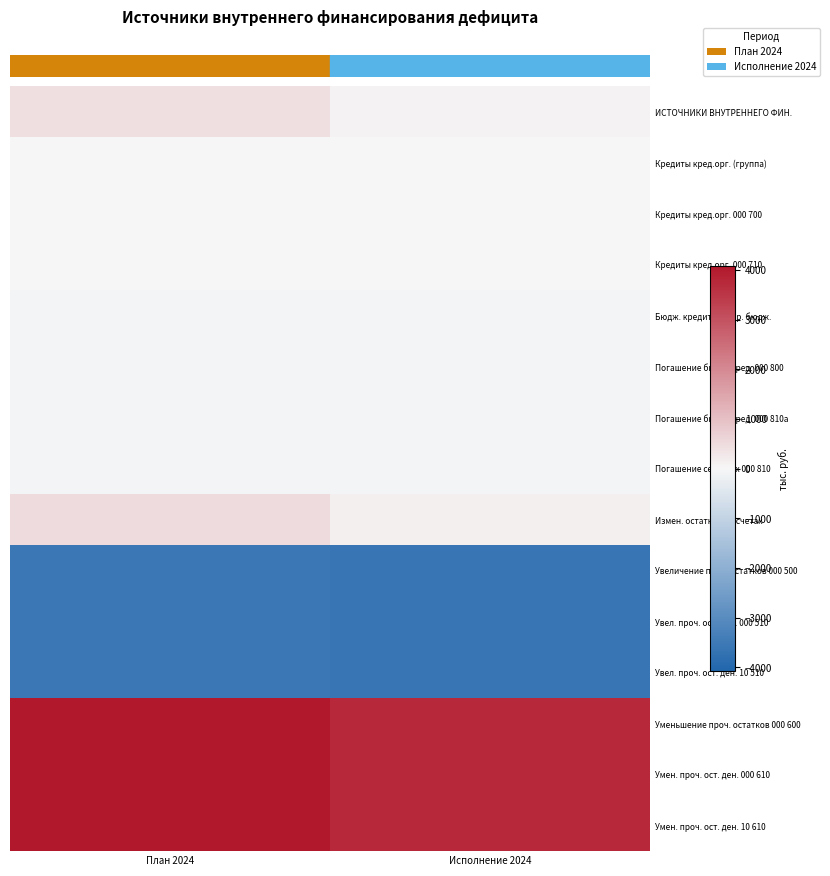

Rank the series by their maximum value, from lowest to highest.

Увеличение проч. остатков 000 500, Увел. проч. ост. ден. 000 510, Увел. проч. ост. ден. 10 510, Бюдж. кредиты из др. бюдж., Погашение бюдж. кред. 000 800, Погашение бюдж. кред. 000 810а, Погашение сельских 000 810, Кредиты кред.орг. (группа), Кредиты кред.орг. 000 700, Кредиты кред.орг. 000 710, ИСТОЧНИКИ ВНУТРЕННЕГО ФИН., Измен. остатков на счетах, Уменьшение проч. остатков 000 600, Умен. проч. ост. ден. 000 610, Умен. проч. ост. ден. 10 610